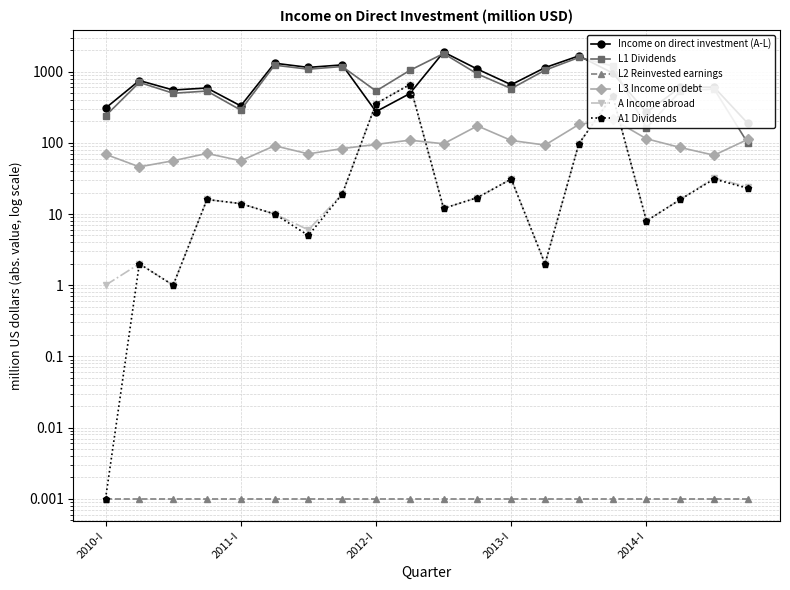

Is it true that L2 Reinvested earnings equals 0.0 at 2013-I?

False